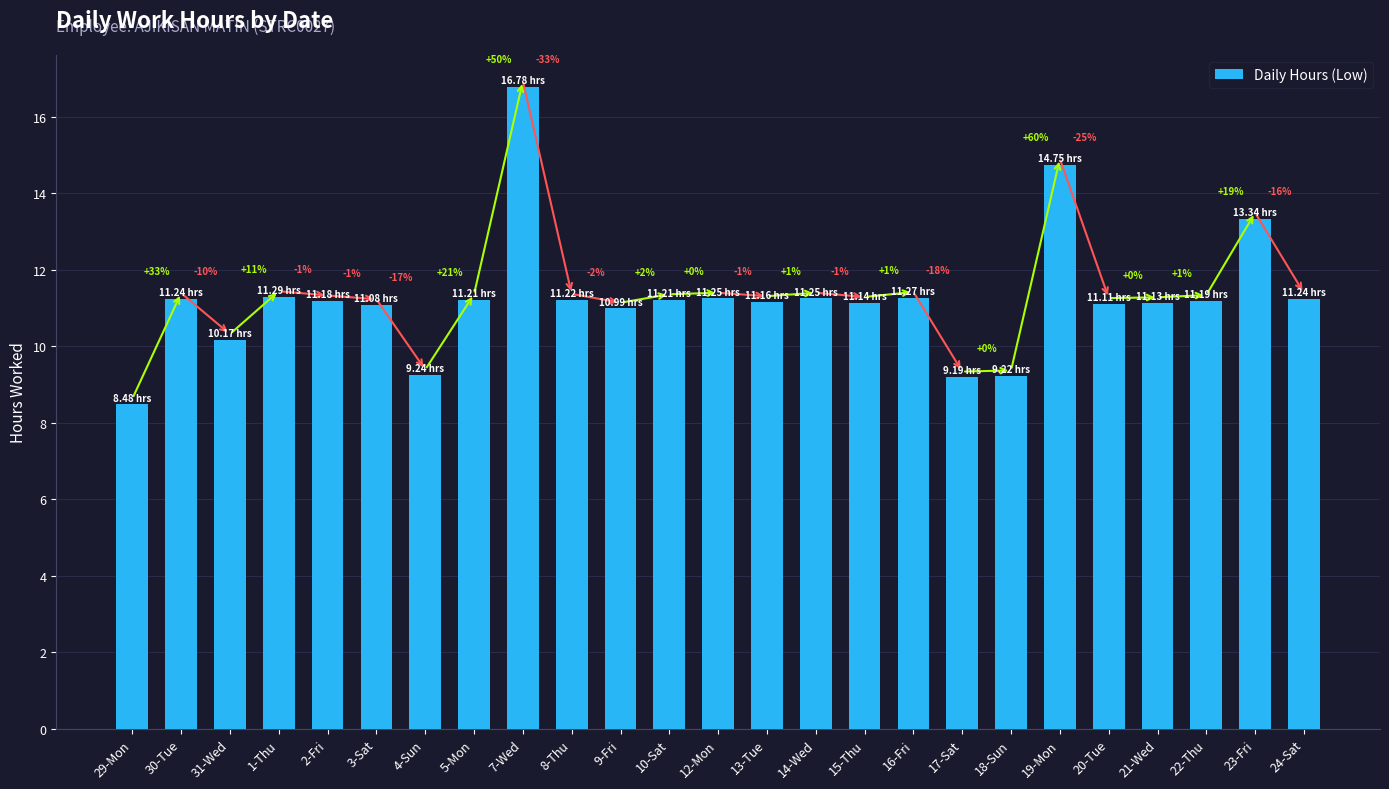

Does the chart contain any negative values?

No